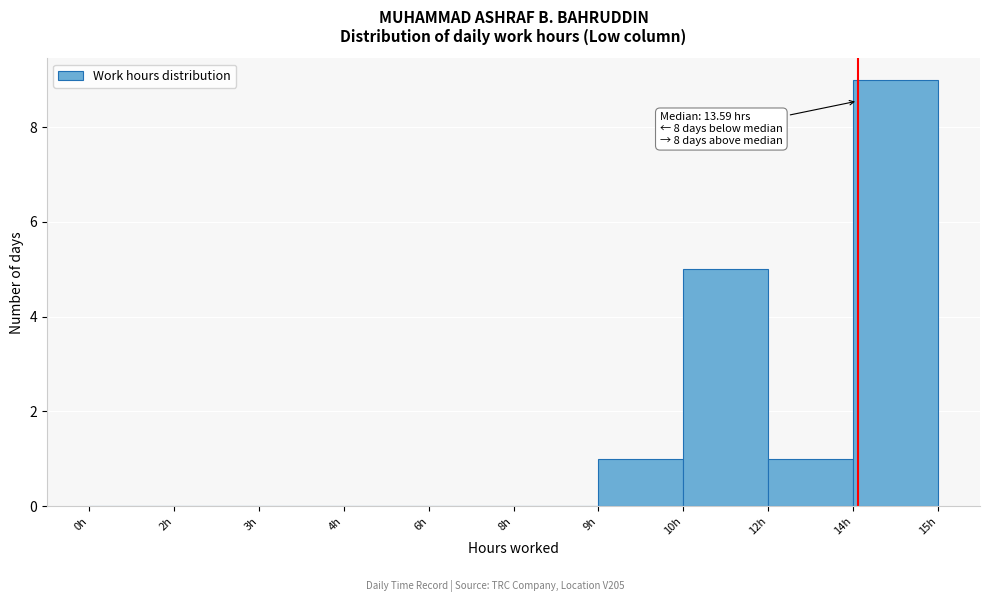

Reading left to right, transcribe all the data shown in this chart.

0h=0	2h=0	3h=0	4h=0	6h=0	8h=0	9h=1	10h=5	12h=1	14h=9